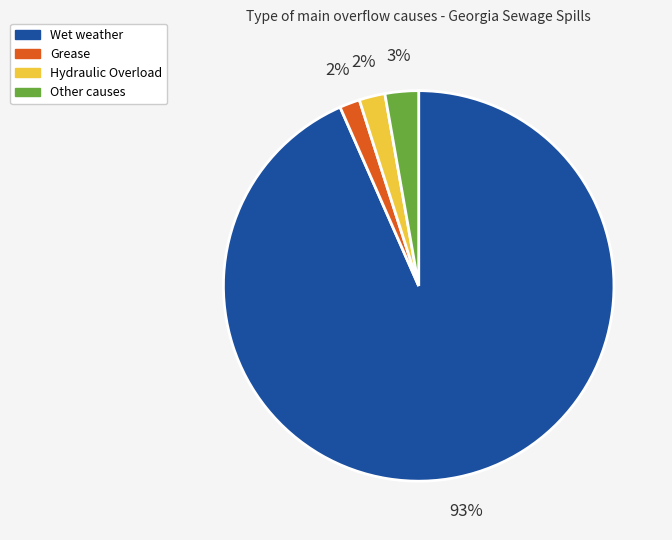

Do Other causes and Wet weather together represent more than half of the pie?

Yes